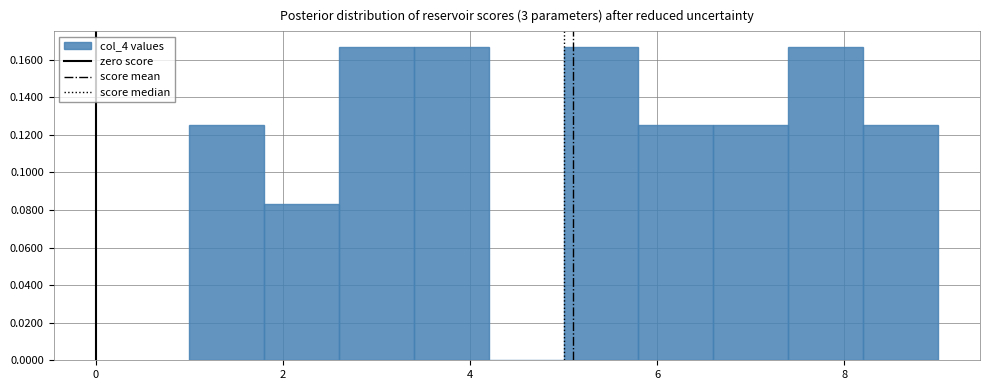

What is the height of the bar covering 5.8 to 6.6 on the x-axis? The values are not printed on the chart, so give them approximately, as read against the axis.

0.126